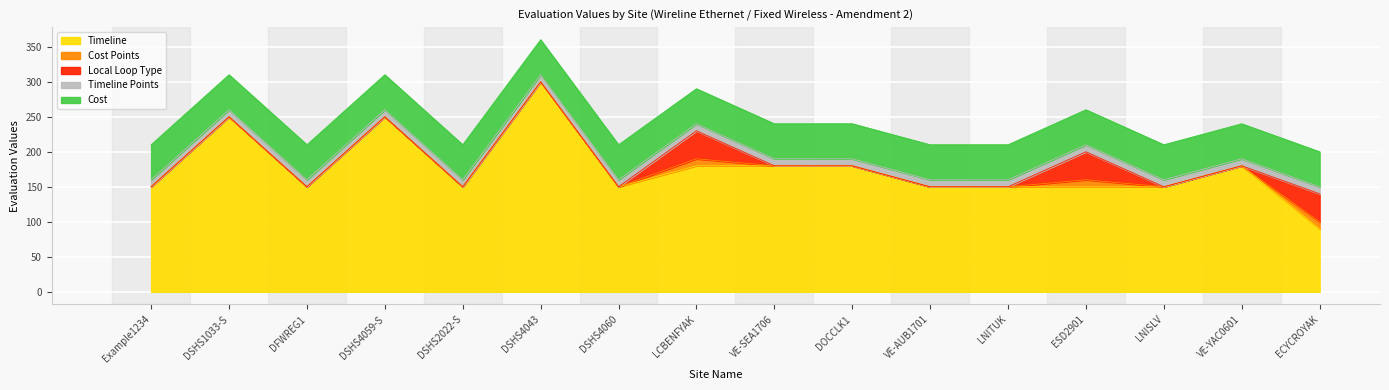

At which category is the sum across all series the highest?

DSHS4043